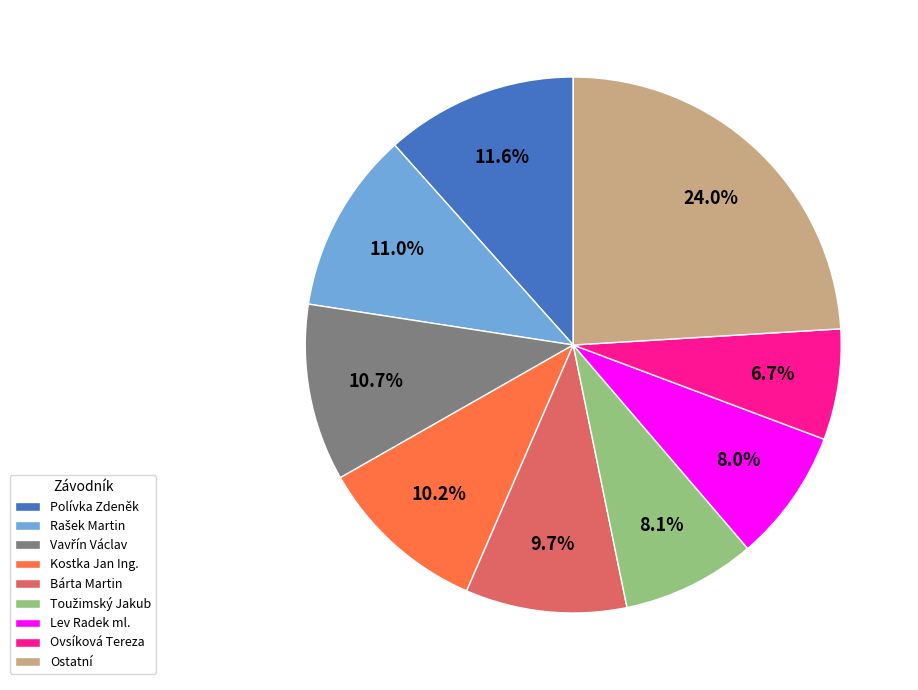

Does any single category account for the majority?

No